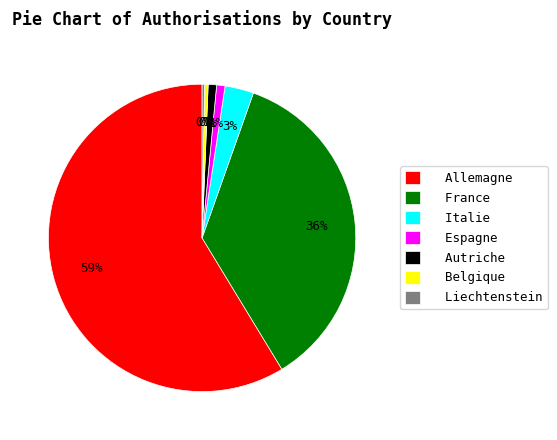

Which slice is the largest?

Allemagne